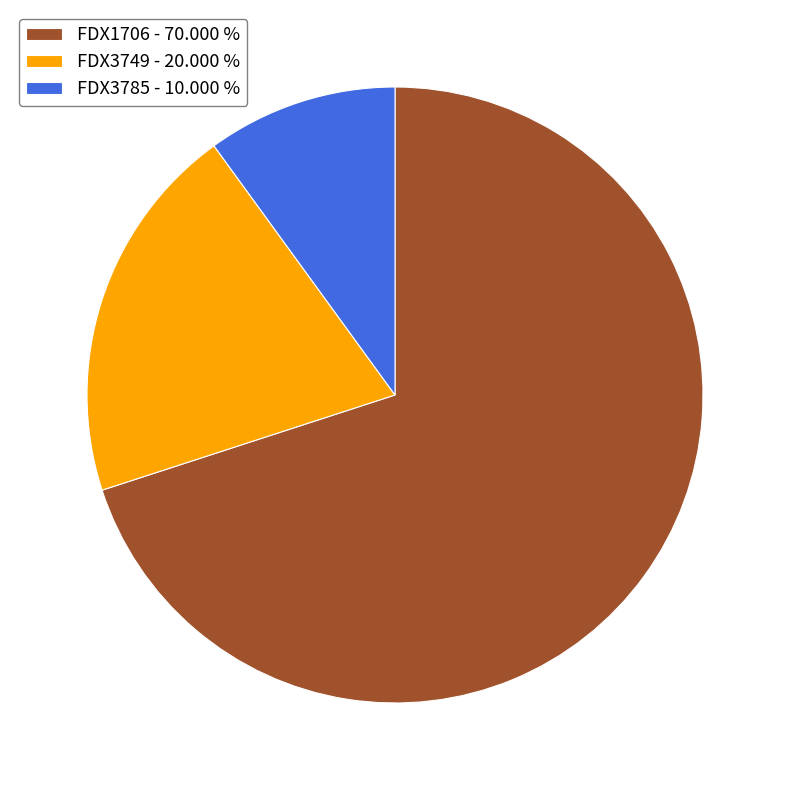

Does FDX1706 - 70.000 % represent more than half of the total?

Yes